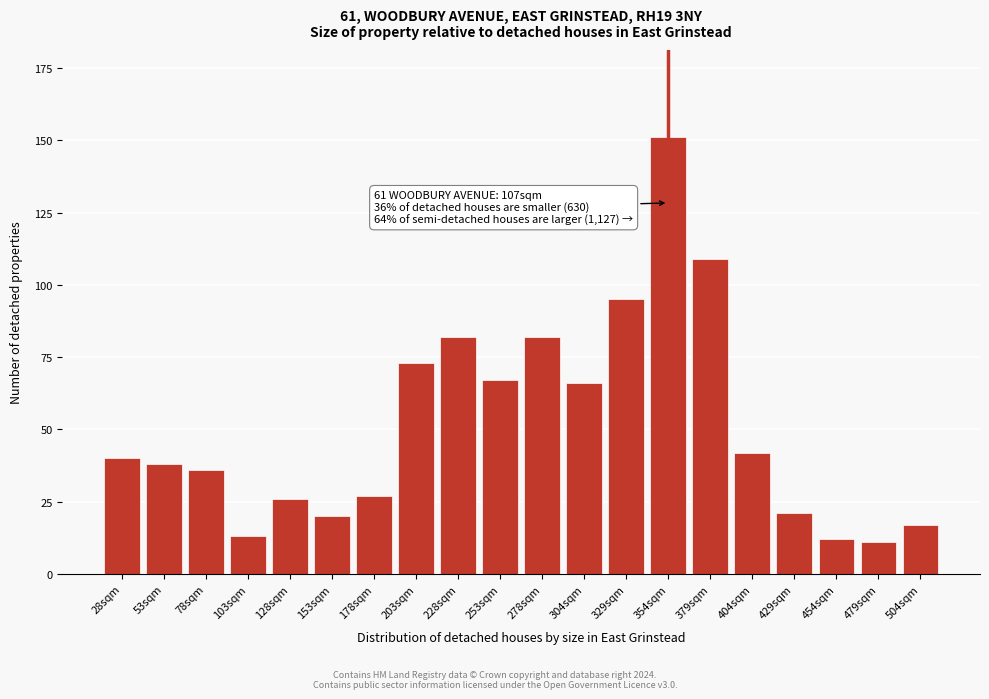

Reading left to right, extract all data points from this chart.

28sqm=40	53sqm=38	78sqm=36	103sqm=13	128sqm=26	153sqm=20	178sqm=27	203sqm=73	228sqm=82	253sqm=67	278sqm=82	304sqm=66	329sqm=95	354sqm=151	379sqm=109	404sqm=42	429sqm=21	454sqm=12	479sqm=11	504sqm=17